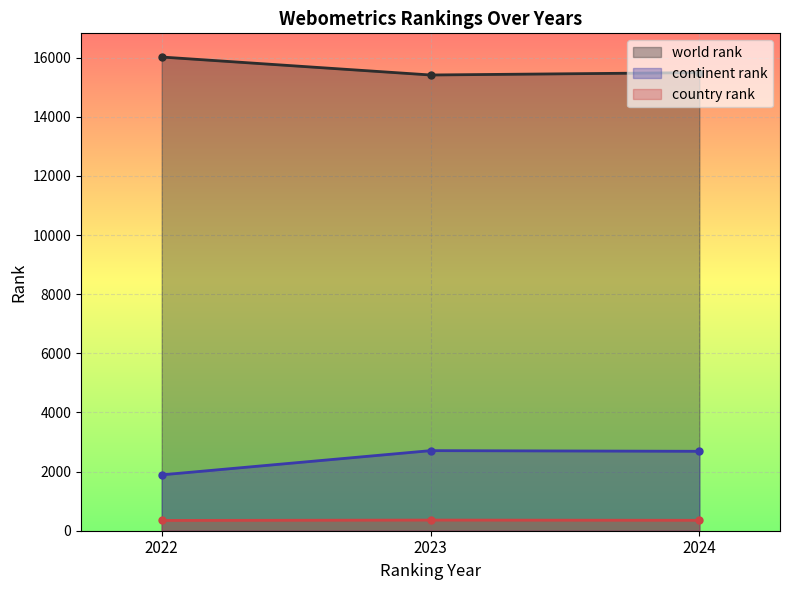

Read the country rank value at 2024, to the nearest 5.

355